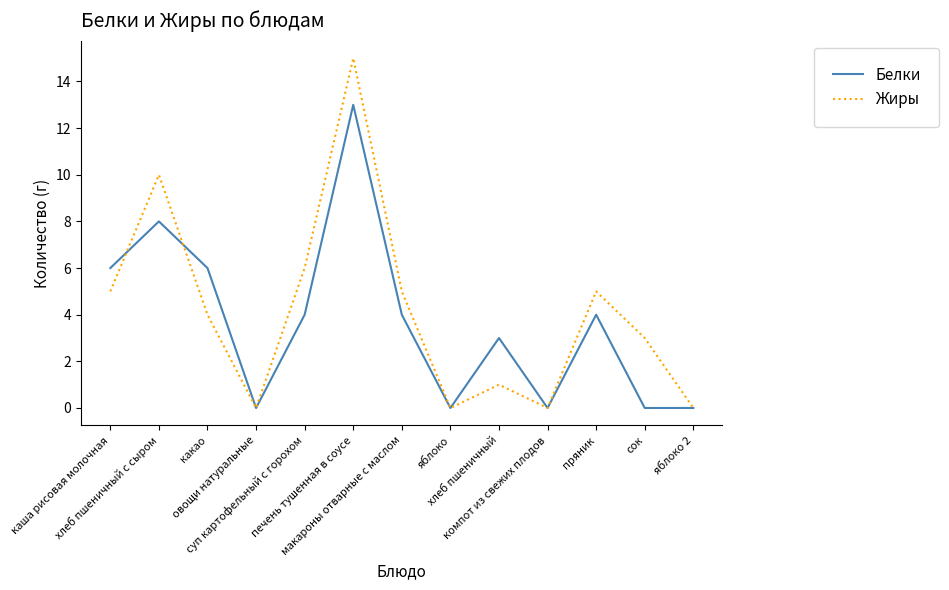

Which series has the largest range (max minus min)?

Жиры